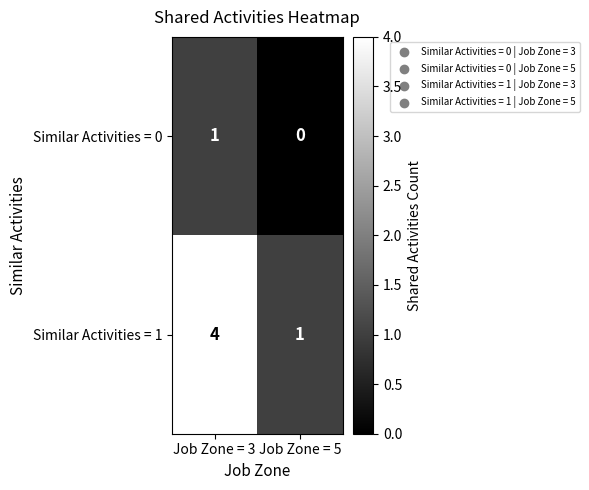

Between Job Zone = 3 and Job Zone = 5, which series saw the biggest shift?

Similar Activities = 1